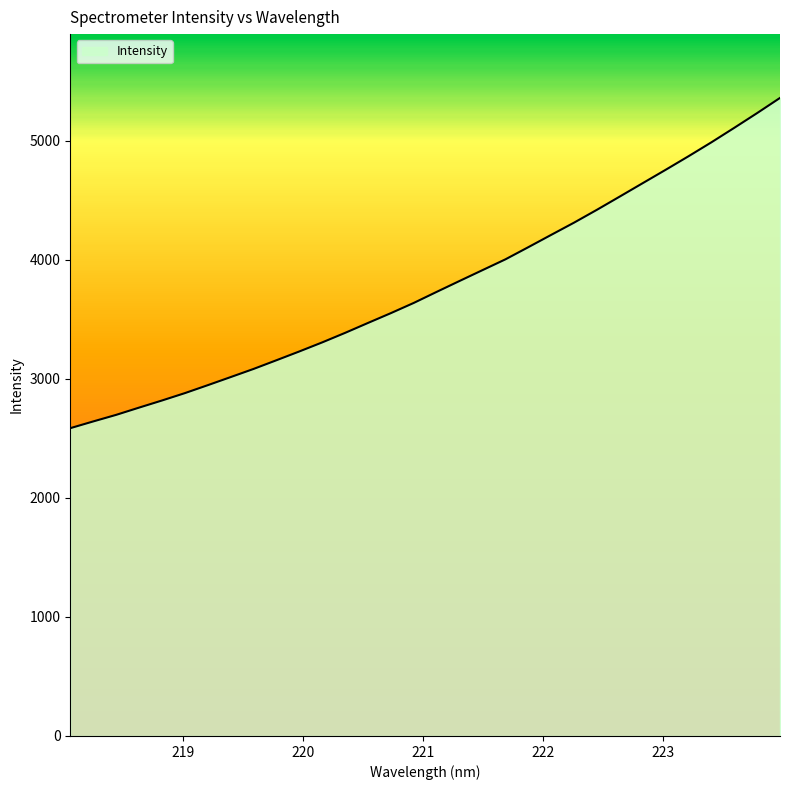

What is the difference between the maximum and minimum values?

2773.4